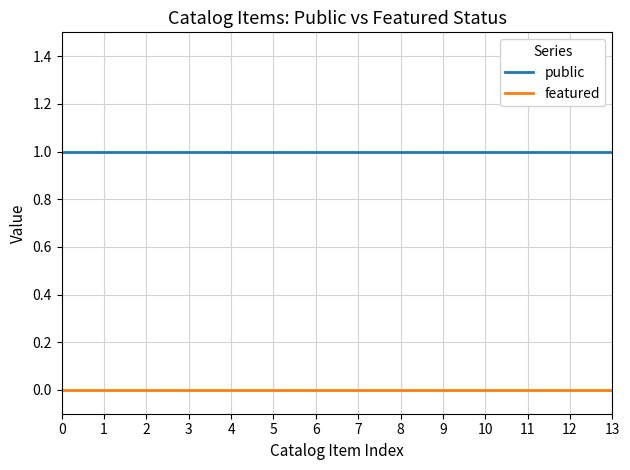

Reading left to right, extract all data points from this chart.

public: 0=1	1=1	2=1	3=1	4=1	5=1	6=1	7=1	8=1	9=1	10=1	11=1	12=1	13=1
featured: 0=0	1=0	2=0	3=0	4=0	5=0	6=0	7=0	8=0	9=0	10=0	11=0	12=0	13=0